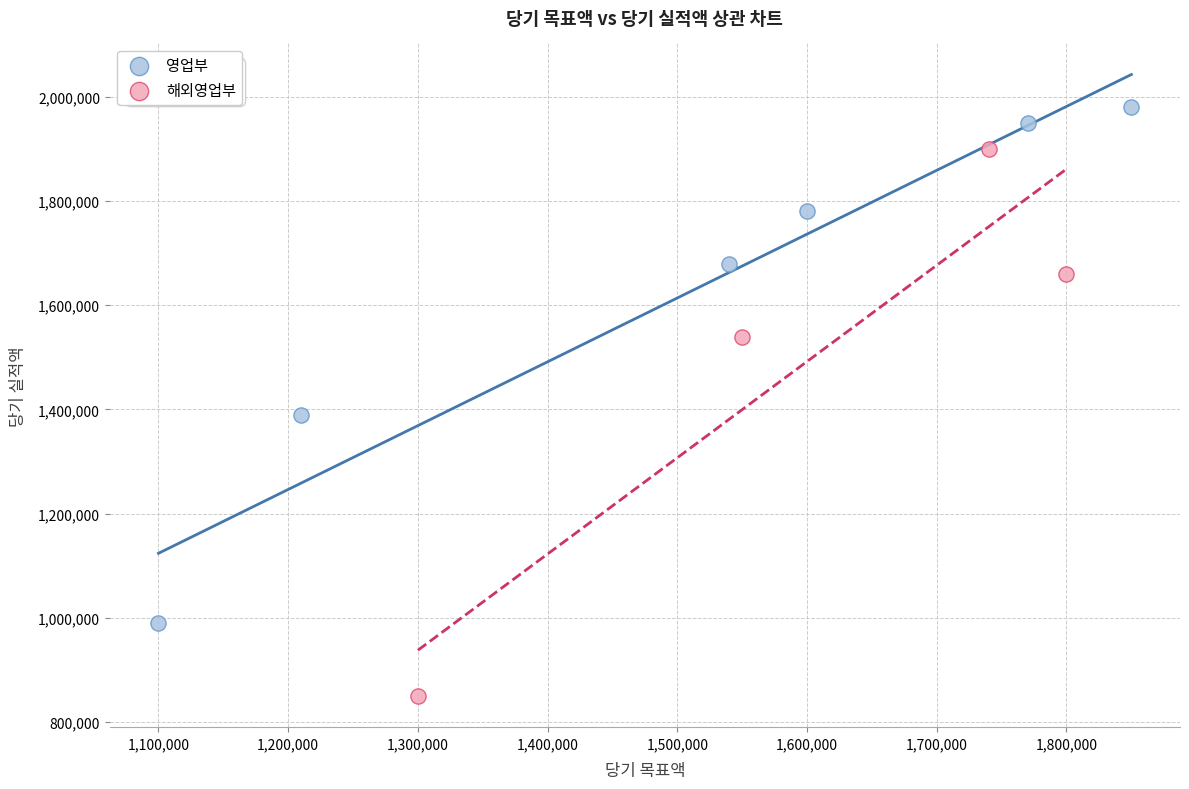

Which series reaches the minimum Y coordinate?

해외영업부